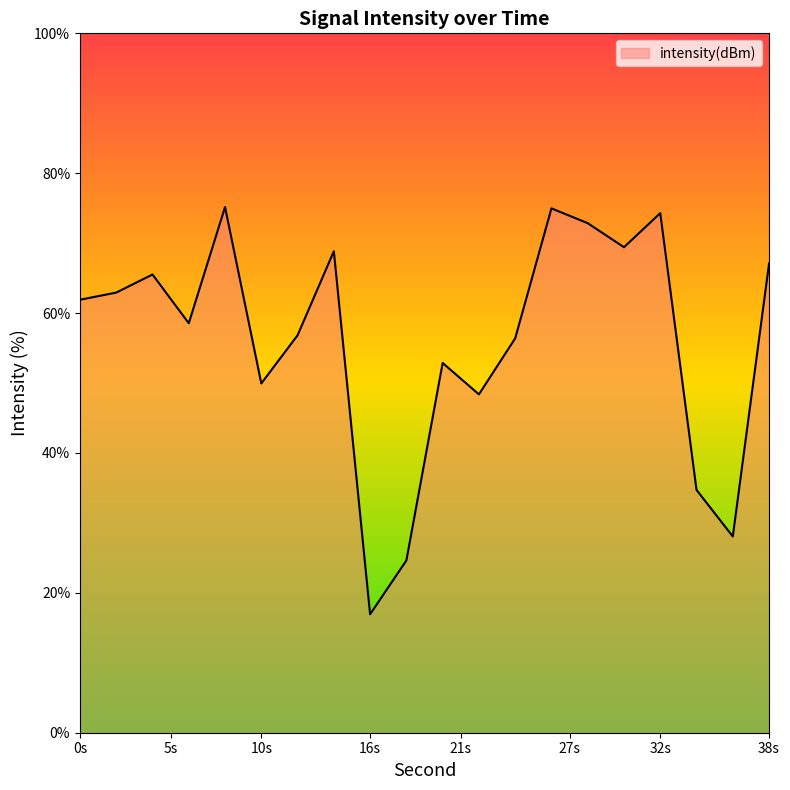

How many values exceed 61?

10